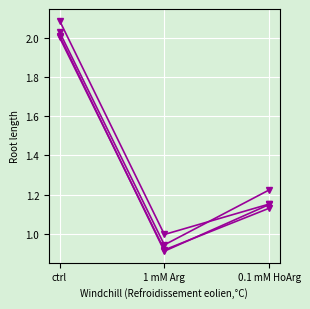

Does the chart display data point markers on the line(s)?

Yes